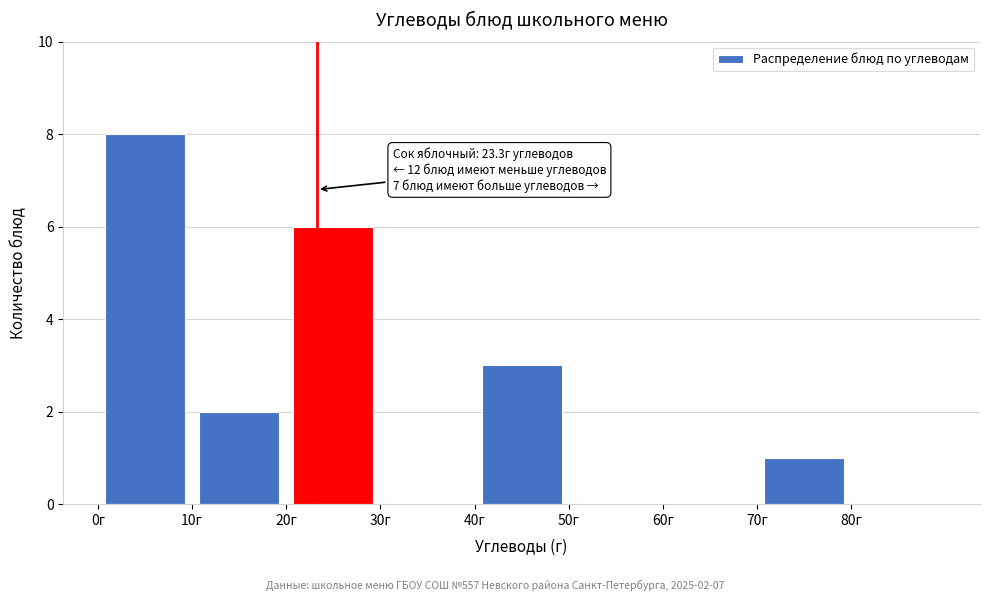

Over which range of the x-axis is the bar tallest?

0 to 10